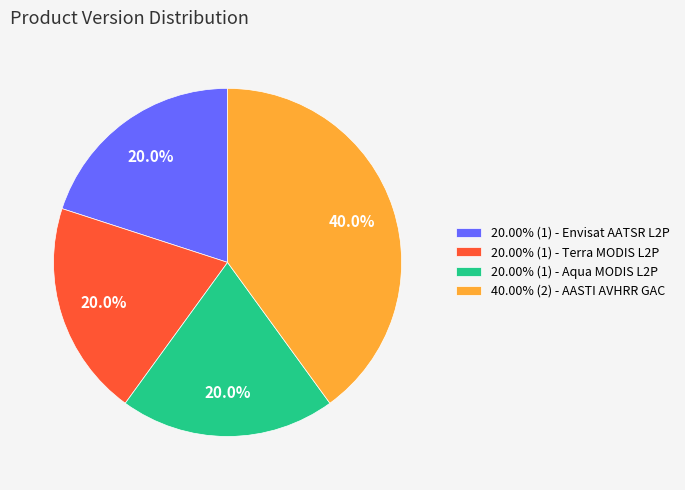

Is 40.00% (2) - AASTI AVHRR GAC the majority of the pie?

No